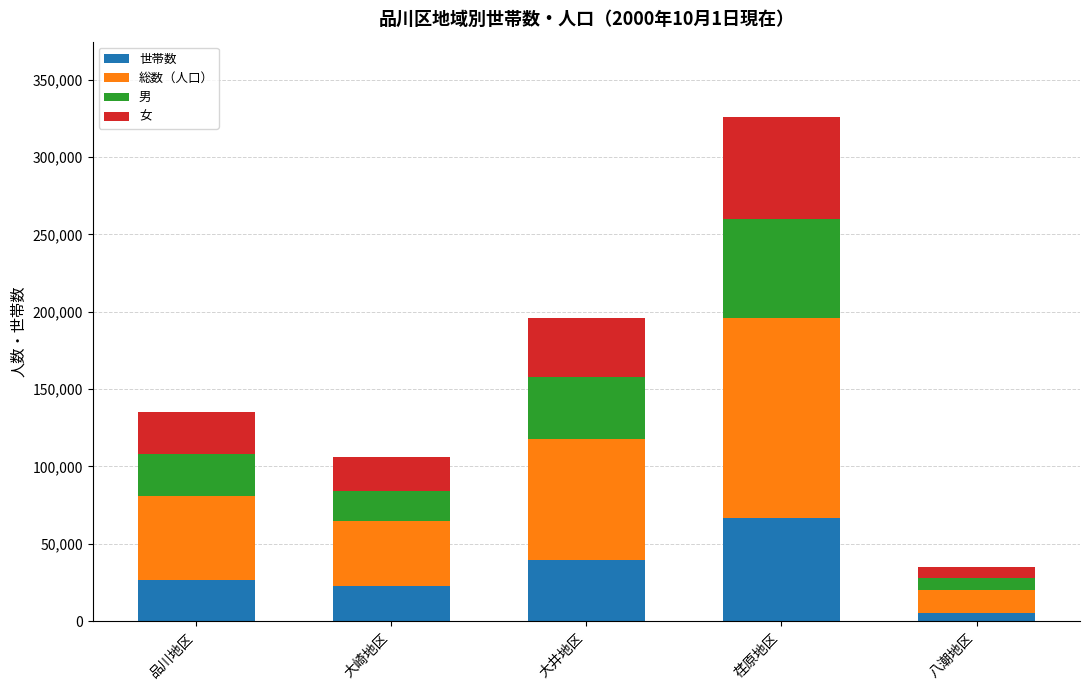

What is the highest value of the 世帯数 series?

66570